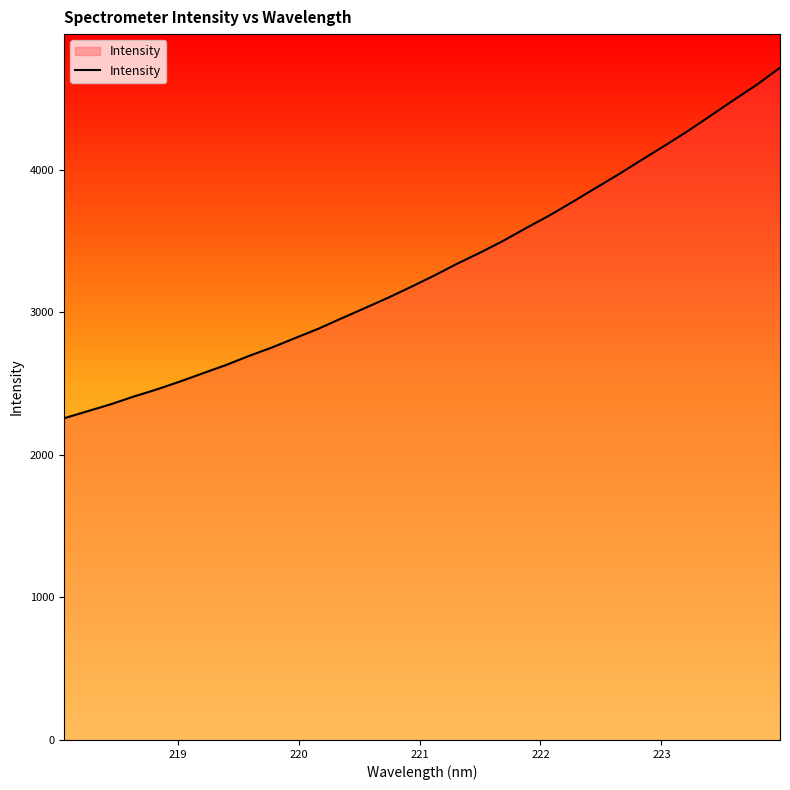

What is the greatest value displayed?

4716.6